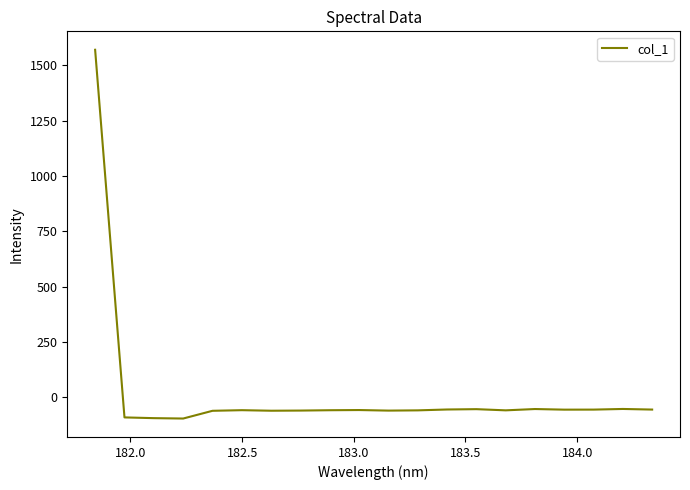

What is the greatest value displayed?

1571.0